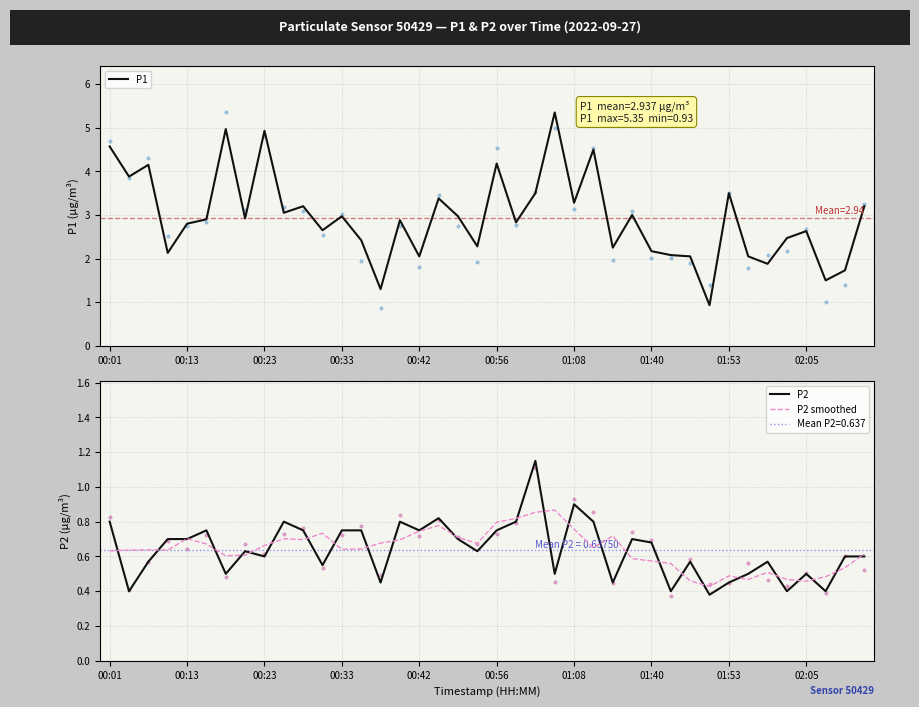

What is the minimum value for P1?

0.9